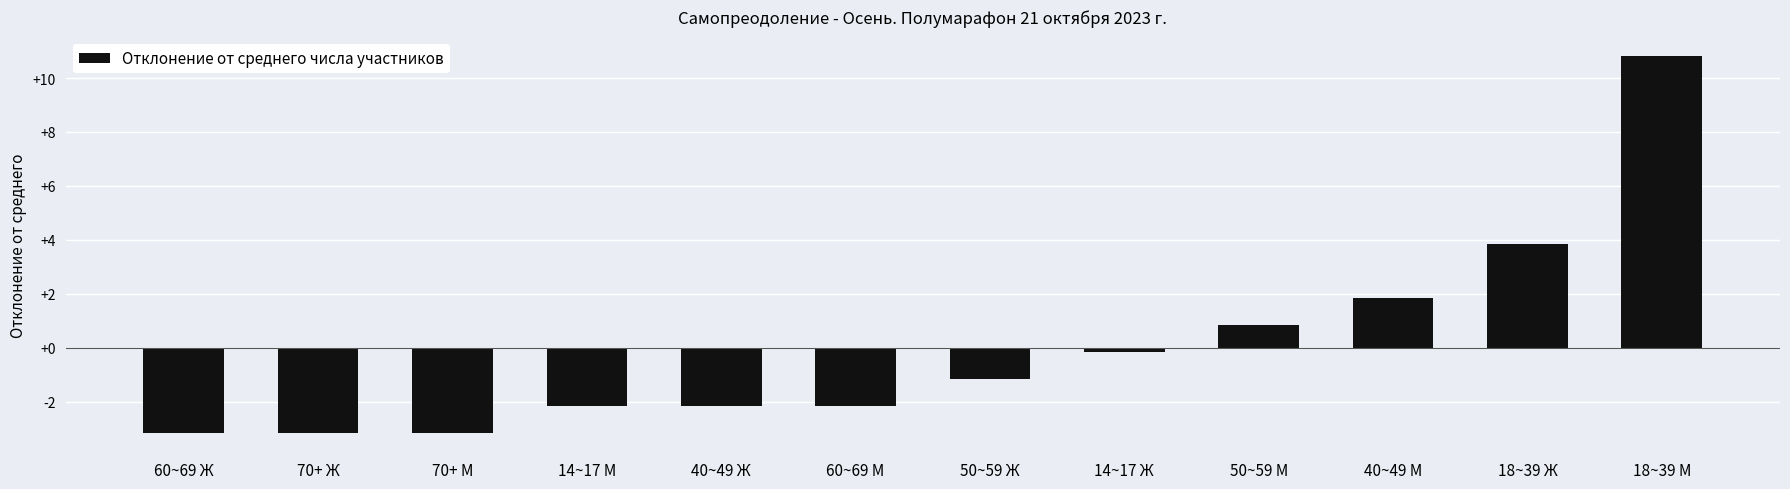

What is the change in value from 60~69 Ж to 14~17 М?

+1.0